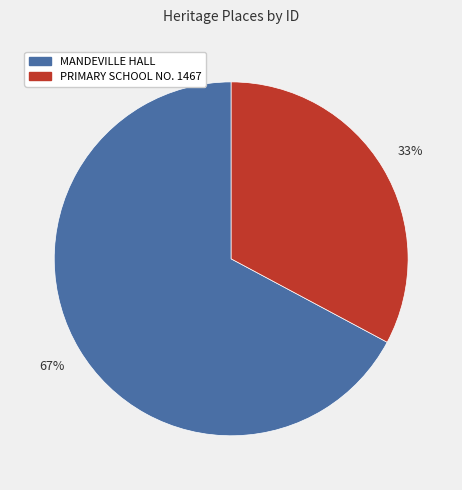

The PRIMARY SCHOOL NO. 1467 slice represents 39% of the pie. True or false?

False